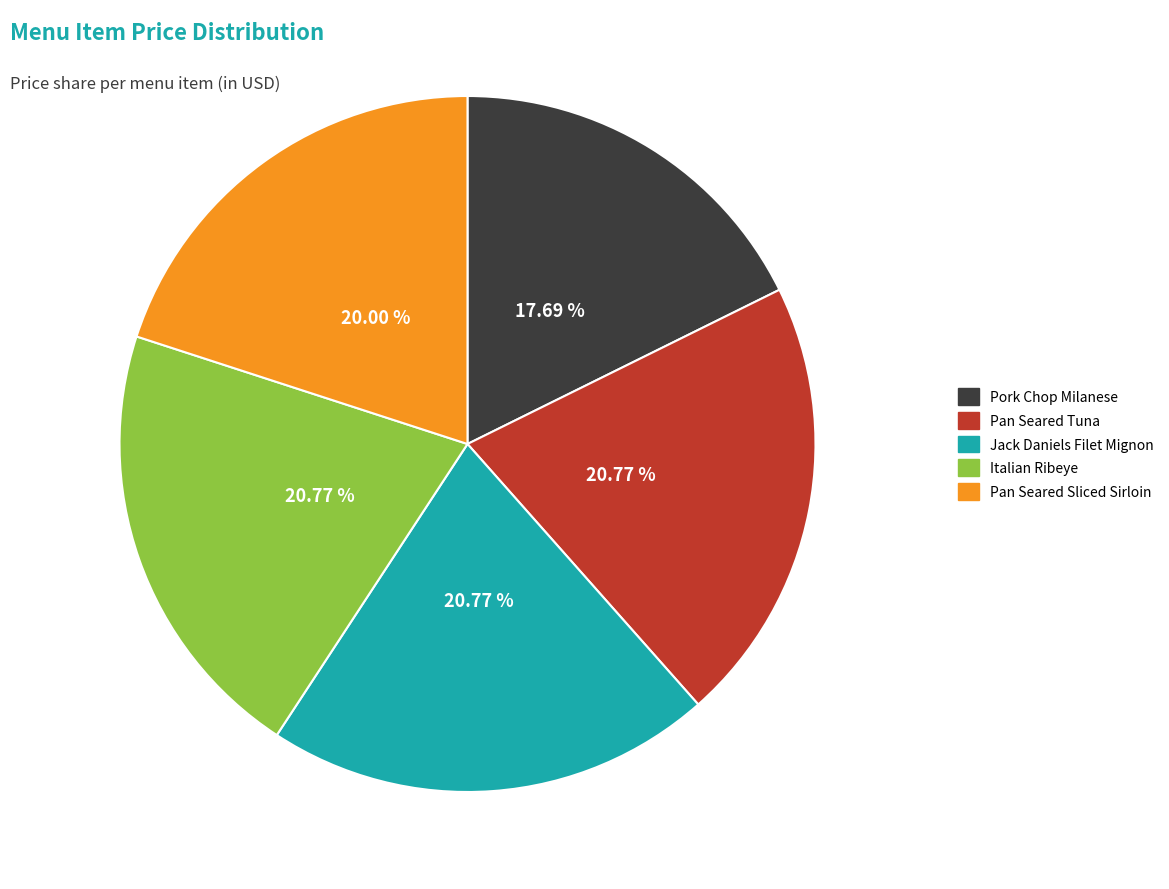

Which category has the smallest portion of the pie?

Pork Chop Milanese